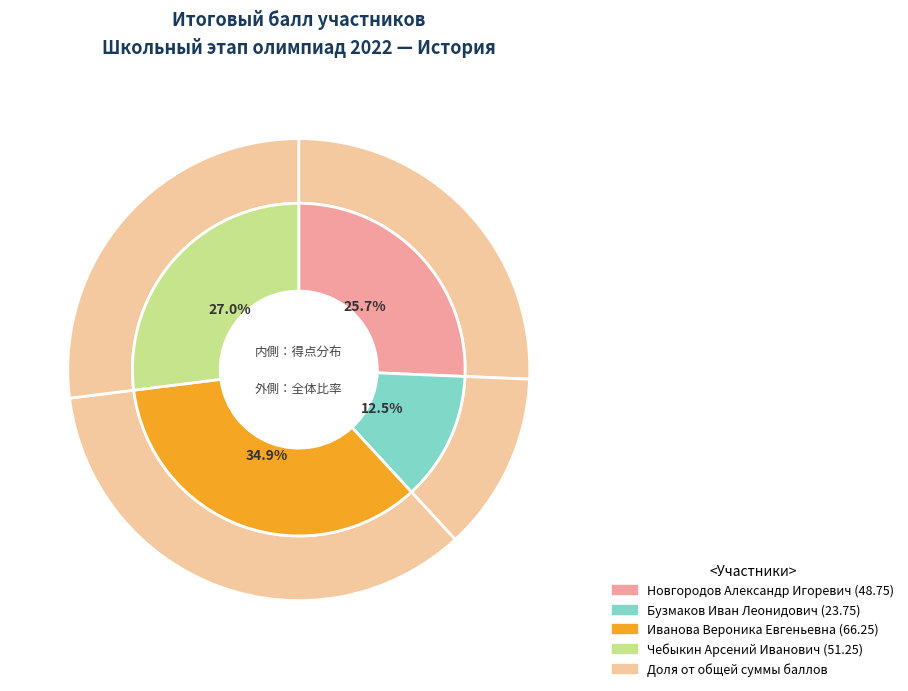

What is the ratio of the value at Бузмаков Иван Леонидович to the value at Иванова Вероника Евгеньевна?

0.4